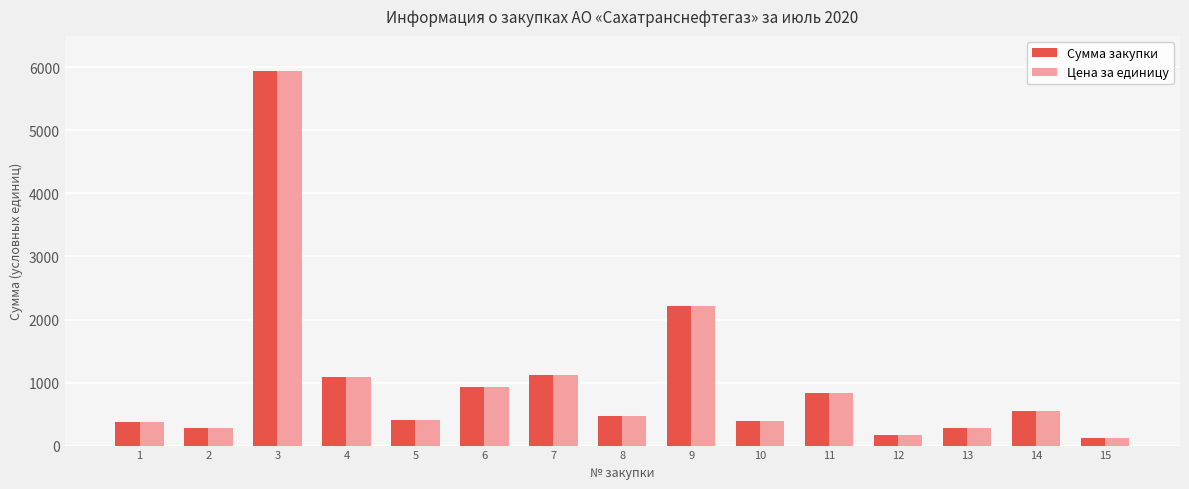

The value of Цена за единицу at 10 is 382.8. True or false?

True